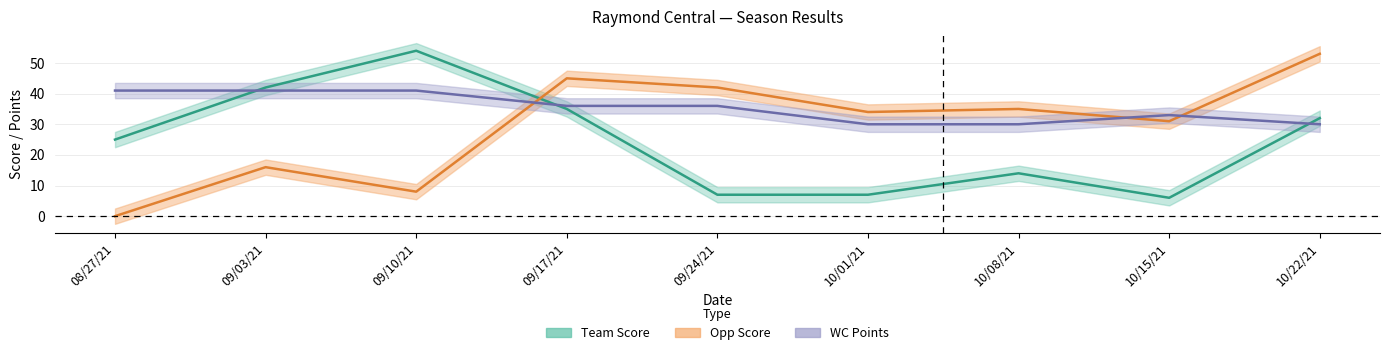

What is the lowest value of the Team Score series?

6